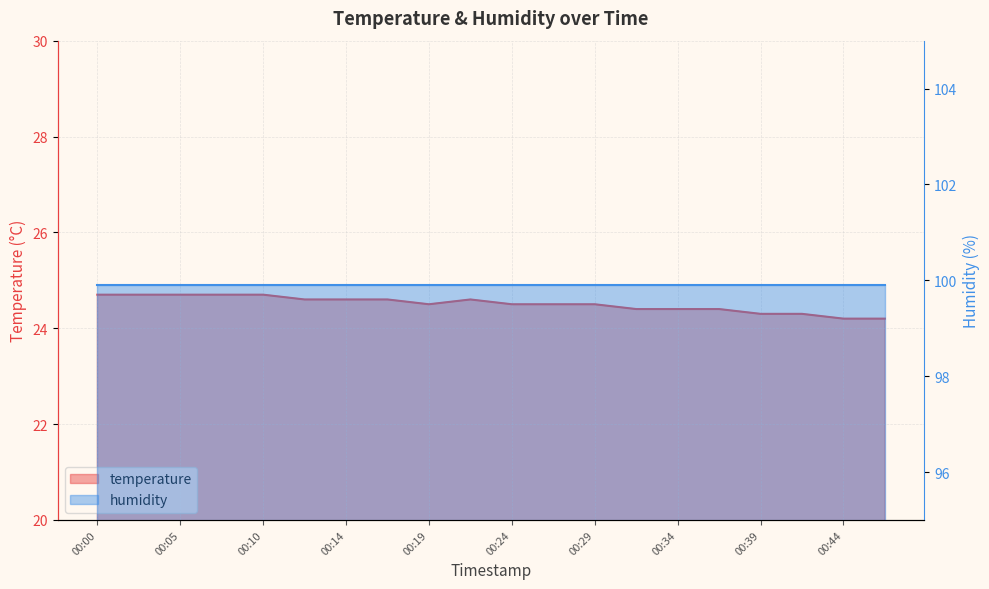

Where is the first local minimum?

00:19